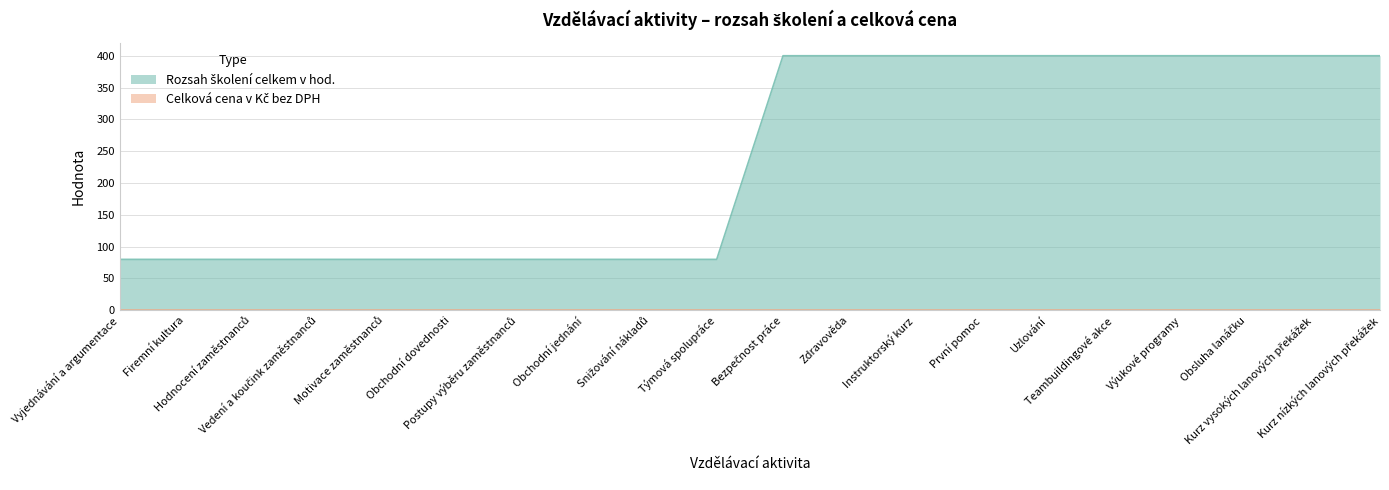

Is it true that the value at Snižování nákladů is 136?

False